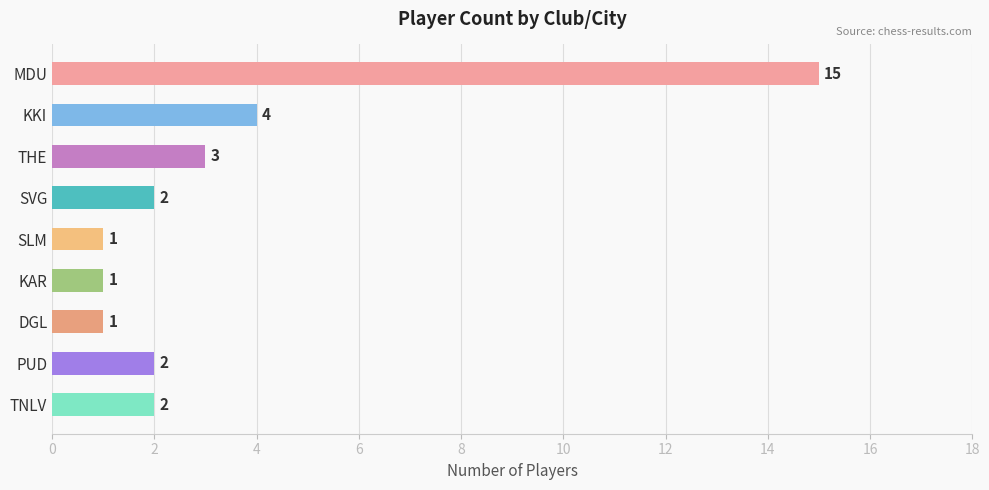

Is it true that the value at KAR is 1?

True